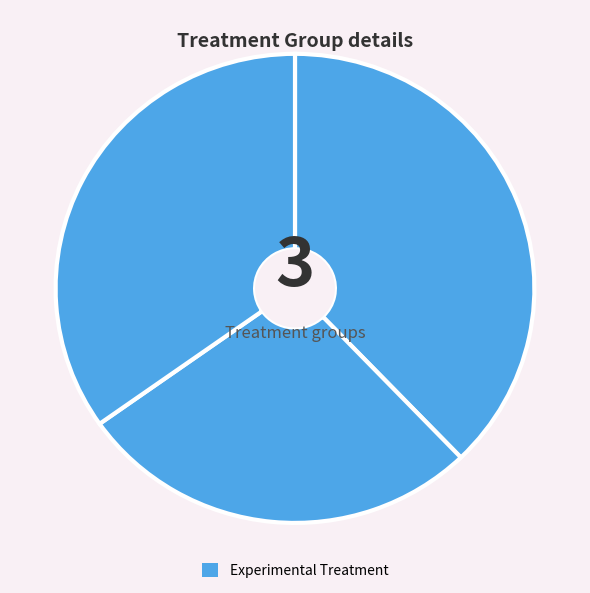

How many slices are in this pie chart?

3